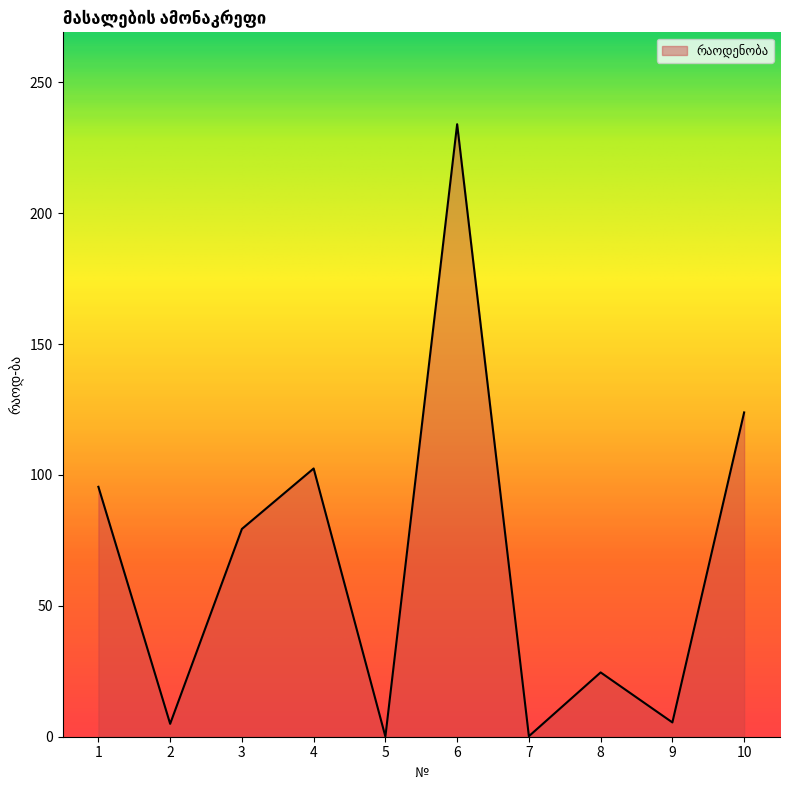

What is the change in value from 9 to 10?

+118.4